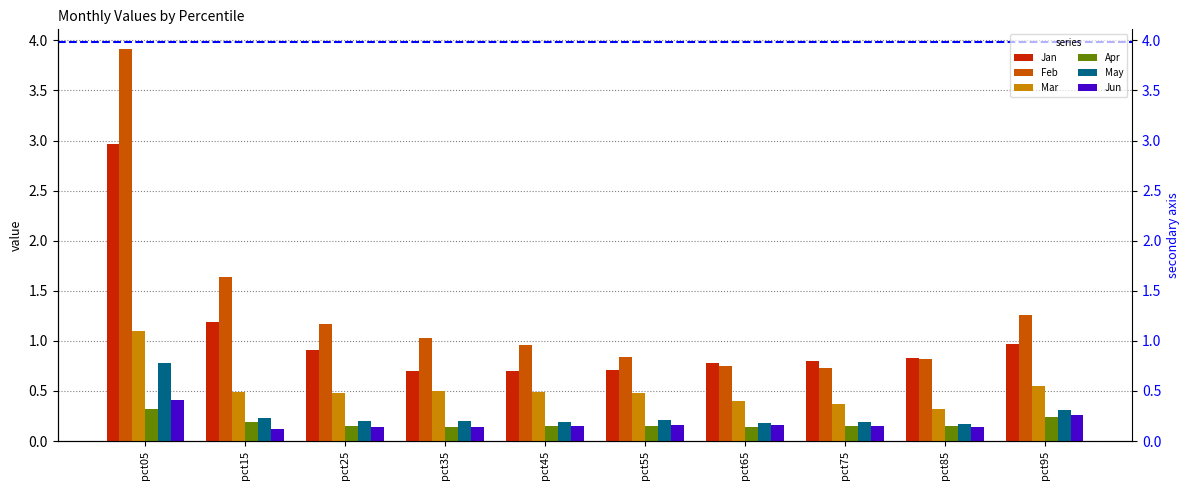

Is the value of May at pct75 greater than the value of Mar at pct35?

No